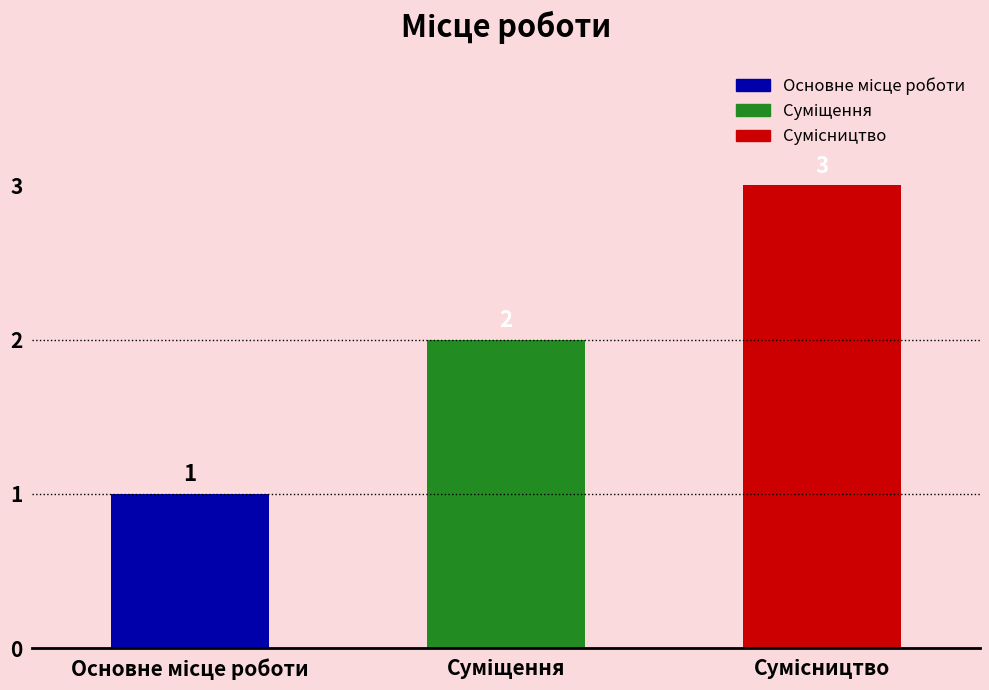

What is the value of the 1st bar from the left?

1